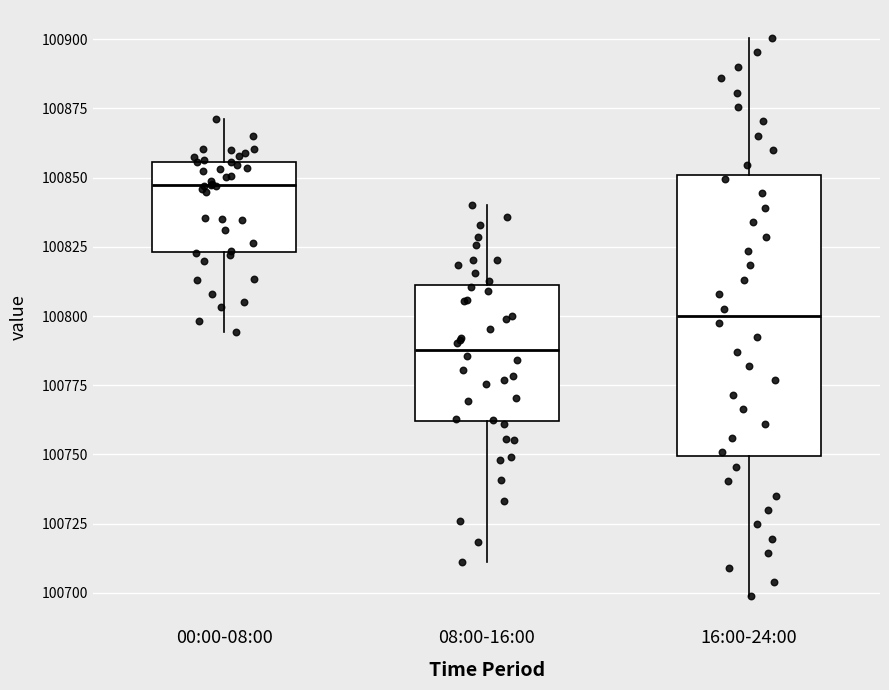

Reading left to right, transcribe this box plot: for each box, give where its median line is, the range the box spans, and where its two whiskers end, as read against the y-axis. The values are not printed on the chart, so give them approximately, as read against the axis.

00:00-08:00: median 100845, box 100825 to 100855, whiskers 100795 to 100870
08:00-16:00: median 100790, box 100760 to 100810, whiskers 100710 to 100840
16:00-24:00: median 100800, box 100750 to 100850, whiskers 100700 to 100900